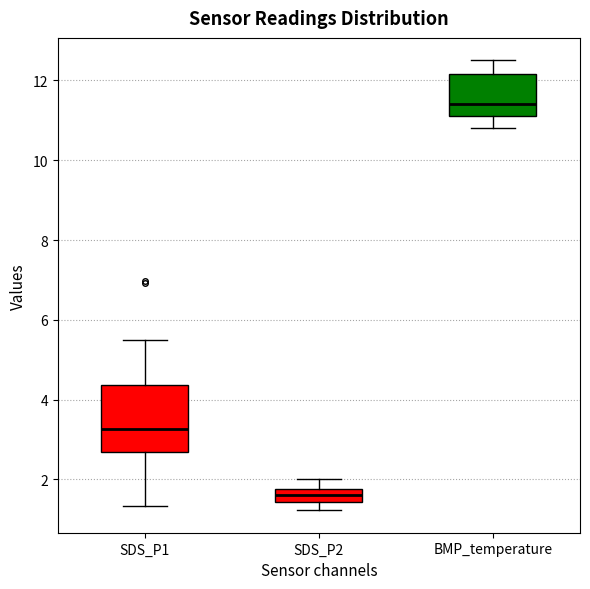

Which box is the tallest, from its lower edge to its upper edge?

SDS_P1